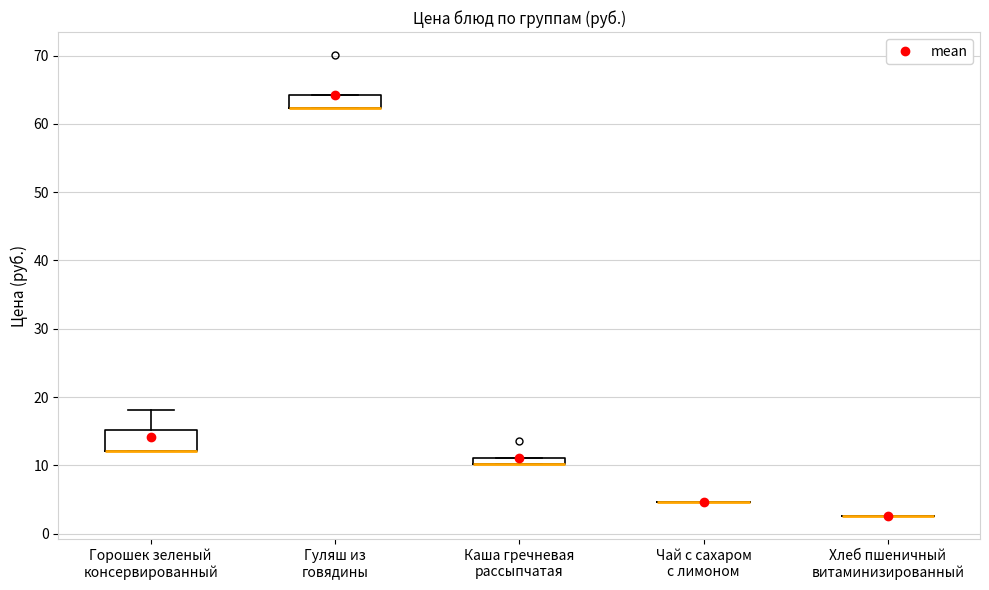

Which box is the tallest, from its lower edge to its upper edge?

Горошек зеленый консервированный